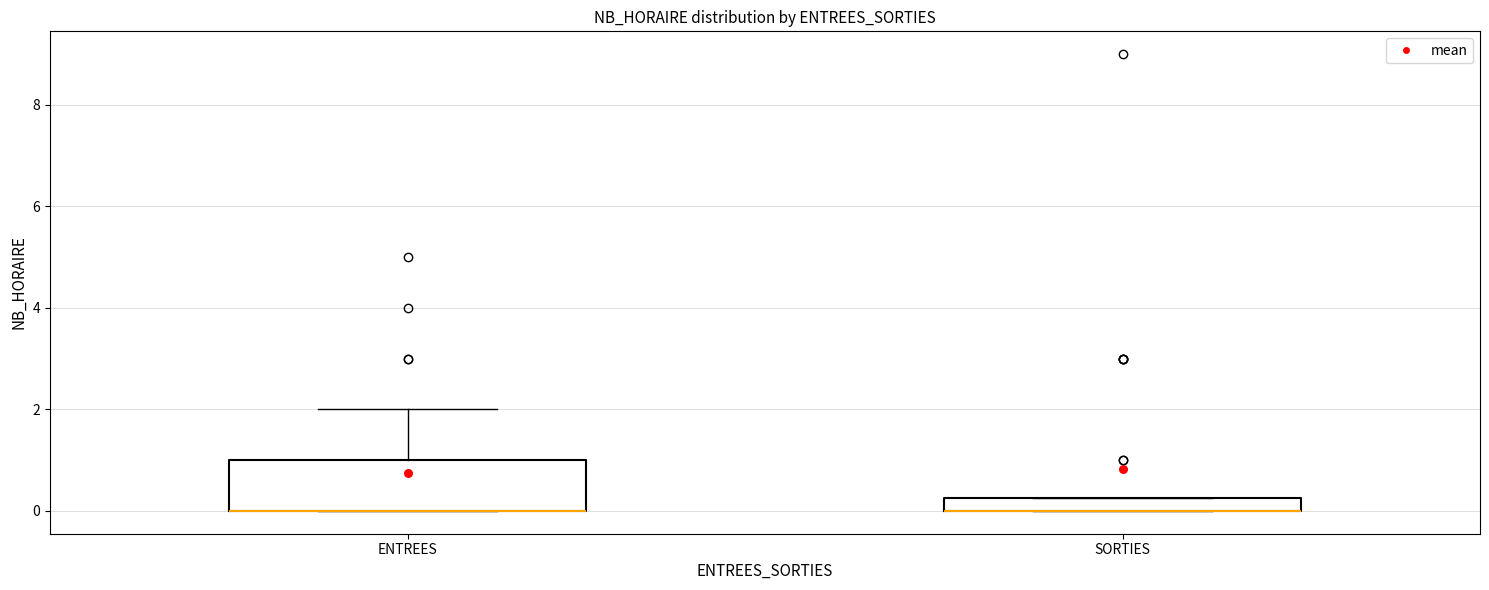

Which box is the tallest, from its lower edge to its upper edge?

ENTREES